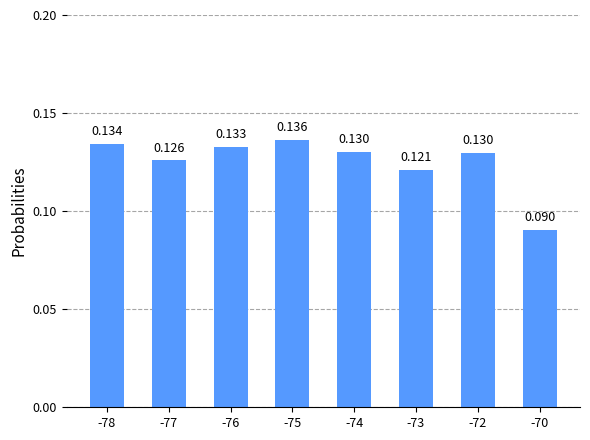

Which has a higher value, -78 or -73?

-78